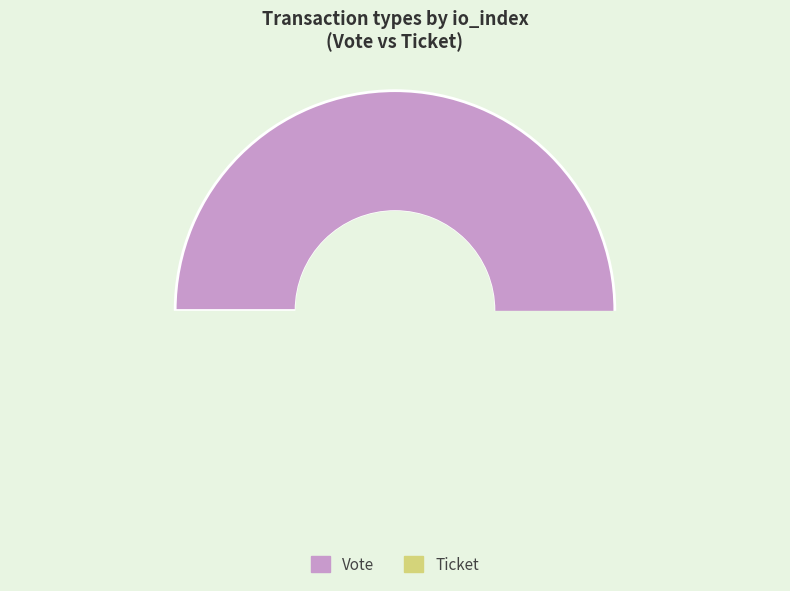

How many slices are in this pie chart?

2